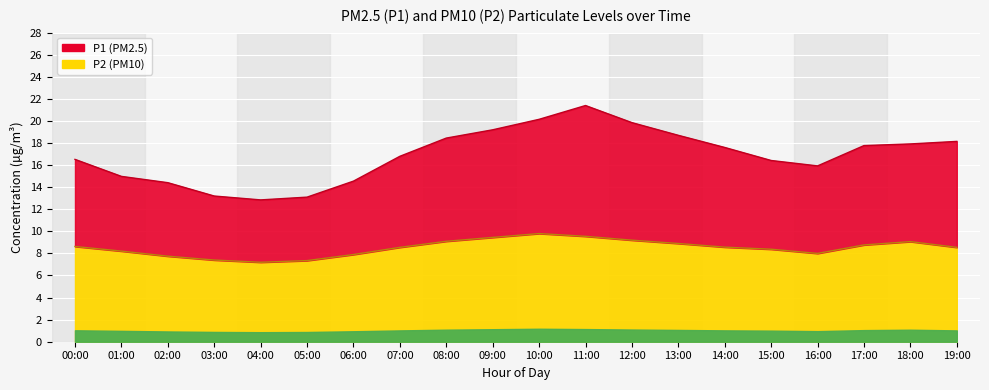

What is the approximate value of P1 at 09:00?

19.2